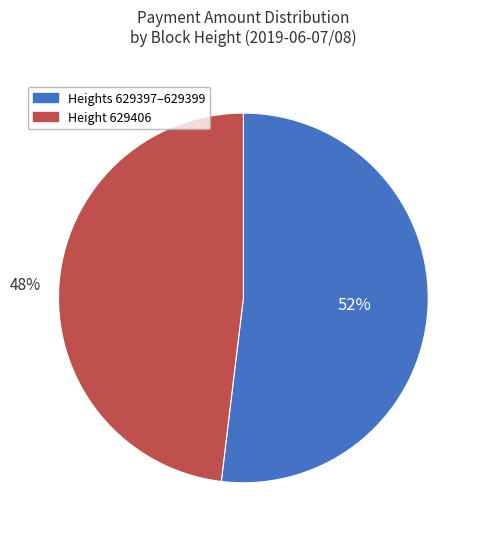

Which category has the smallest portion of the pie?

Height 629406